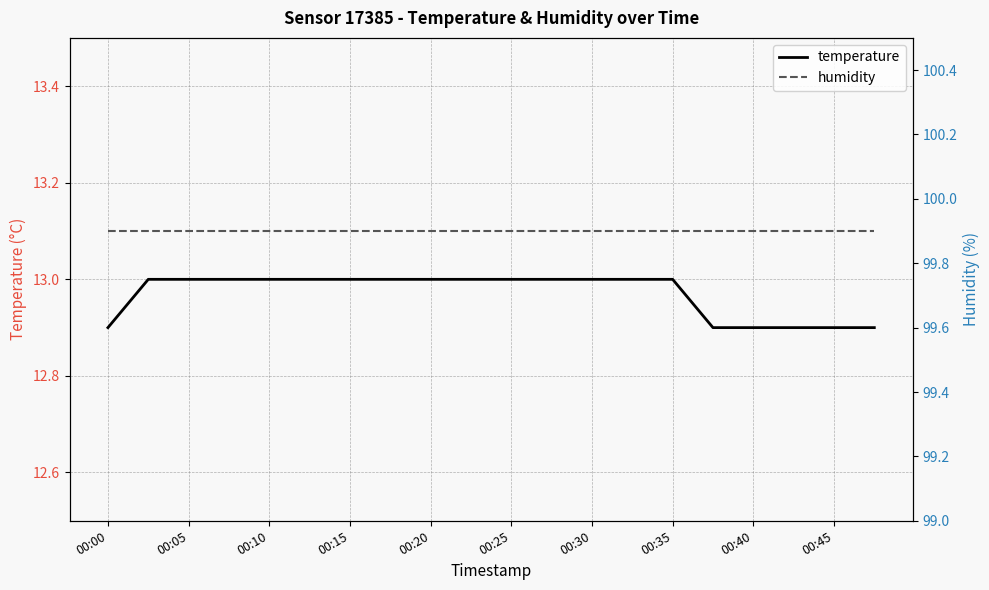

What value does the temperature series have at 00:05?

13.0